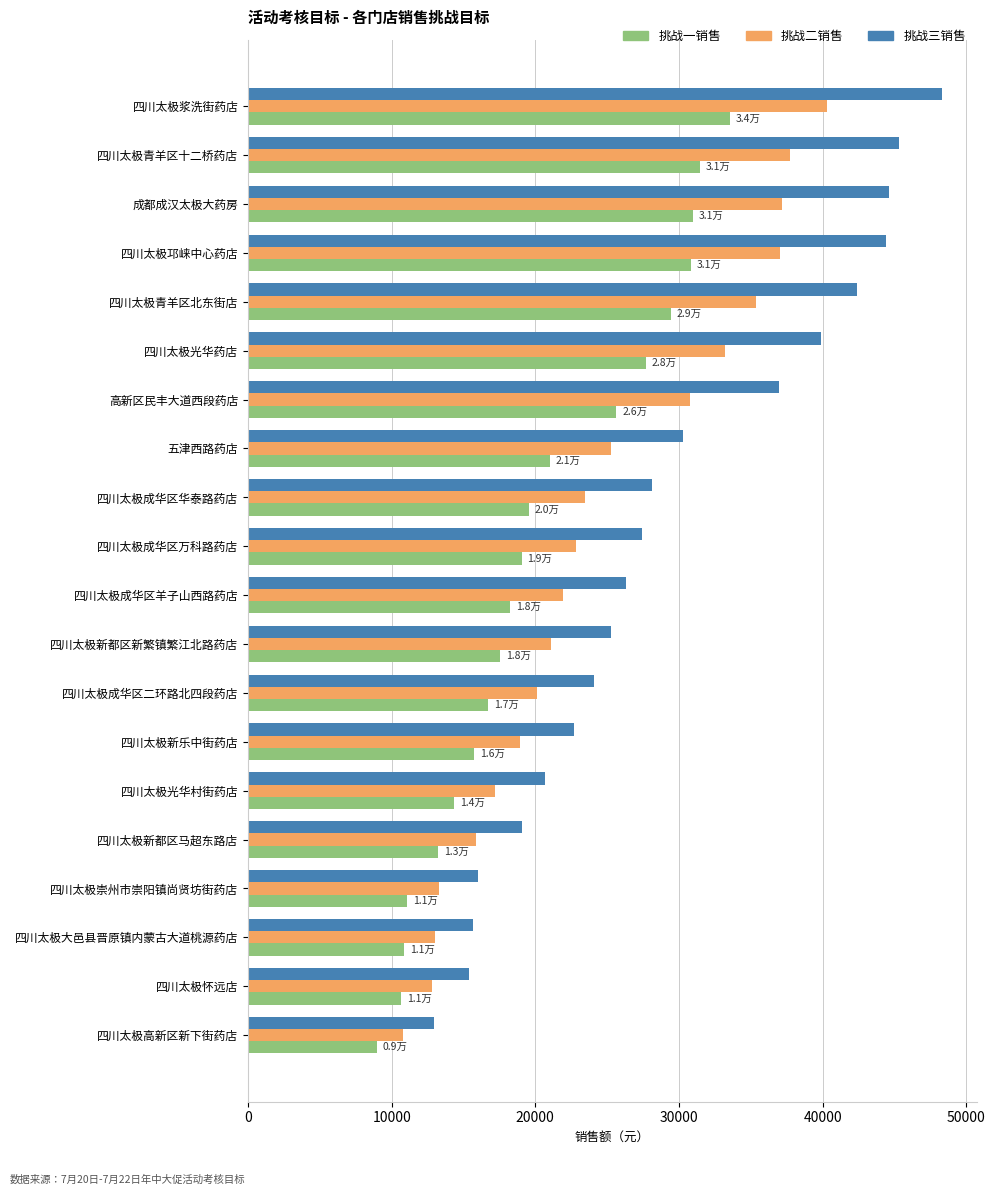

The 挑战一销售 series shows 22457.2 at 四川太极新乐中街药店. True or false?

False